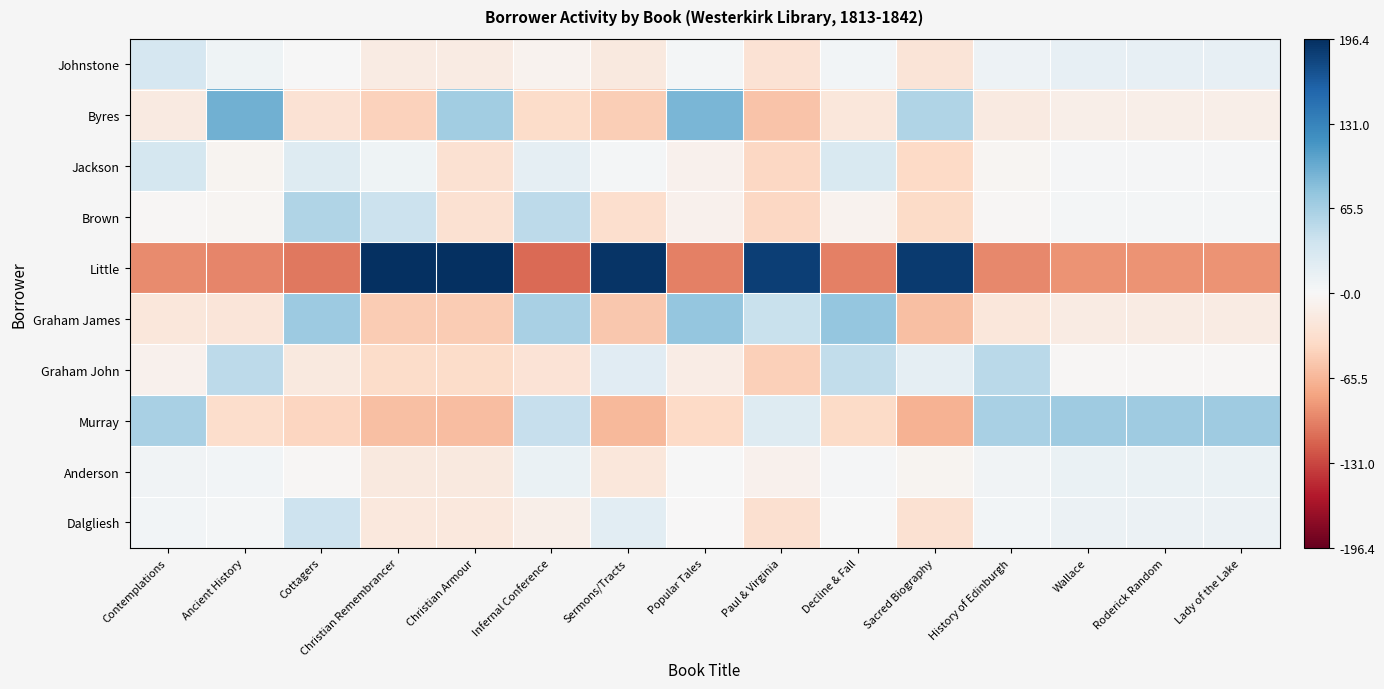

Rank the series by their maximum value, from lowest to highest.

Anderson, Johnstone, Jackson, Dalgliesh, Graham John, Brown, Murray, Graham James, Byres, Little